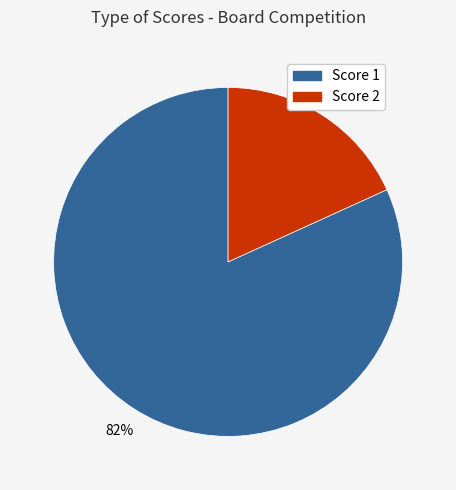

Is there a majority slice in this chart?

Yes